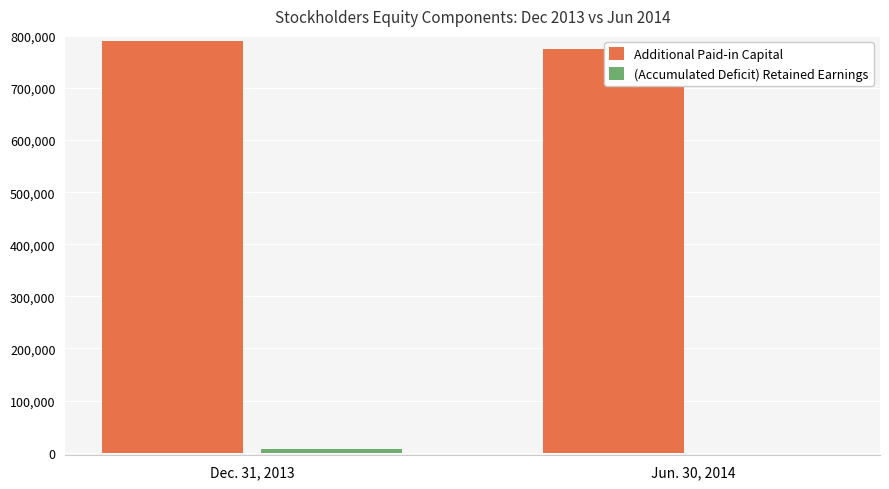

What are all the series names shown in the legend?

Additional Paid-in Capital, (Accumulated Deficit) Retained Earnings